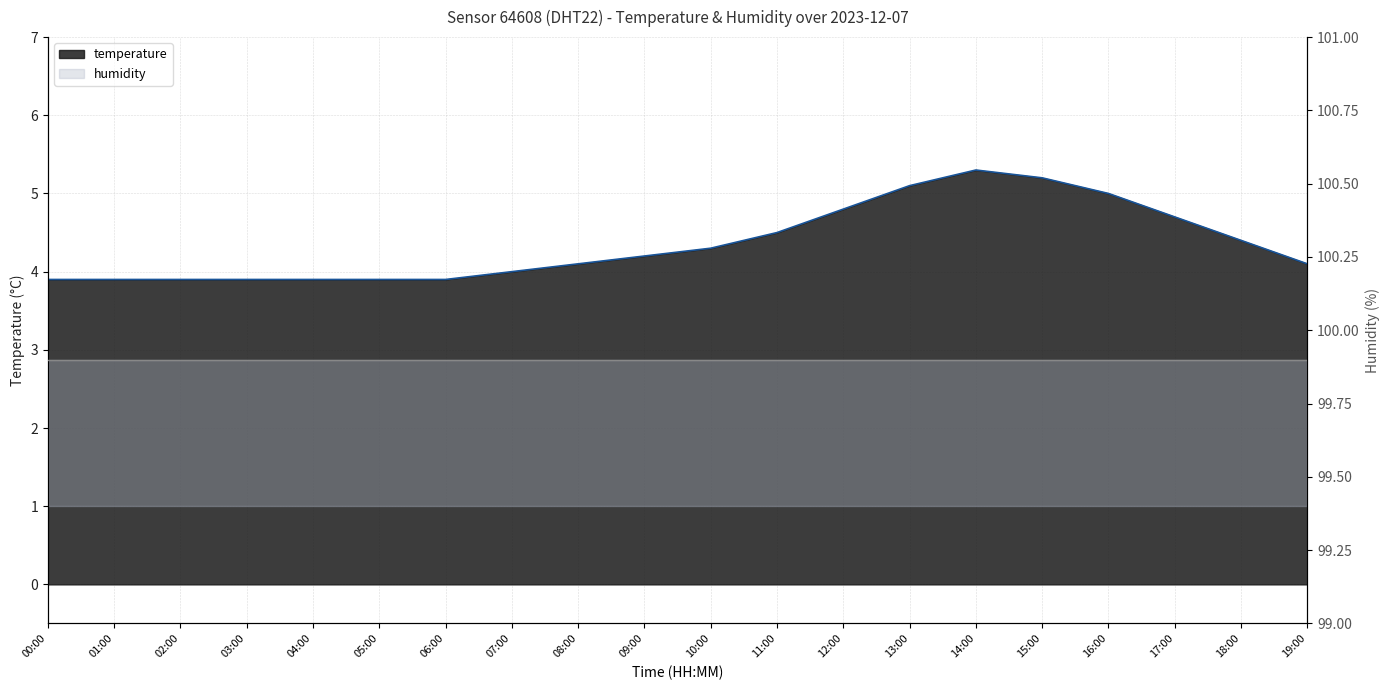

Reading left to right, transcribe all the data shown in this chart.

00:00=3.9	01:00=3.9	02:00=3.9	03:00=3.9	04:00=3.9	05:00=3.9	06:00=3.9	07:00=4.0	08:00=4.1	09:00=4.2	10:00=4.3	11:00=4.5	12:00=4.8	13:00=5.1	14:00=5.3	15:00=5.2	16:00=5.0	17:00=4.7	18:00=4.4	19:00=4.1